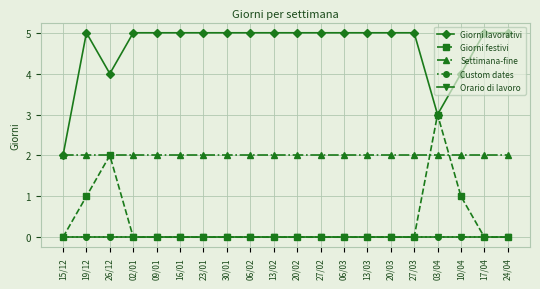

True or false: Giorni lavorativi and Custom dates cross at least once.

False